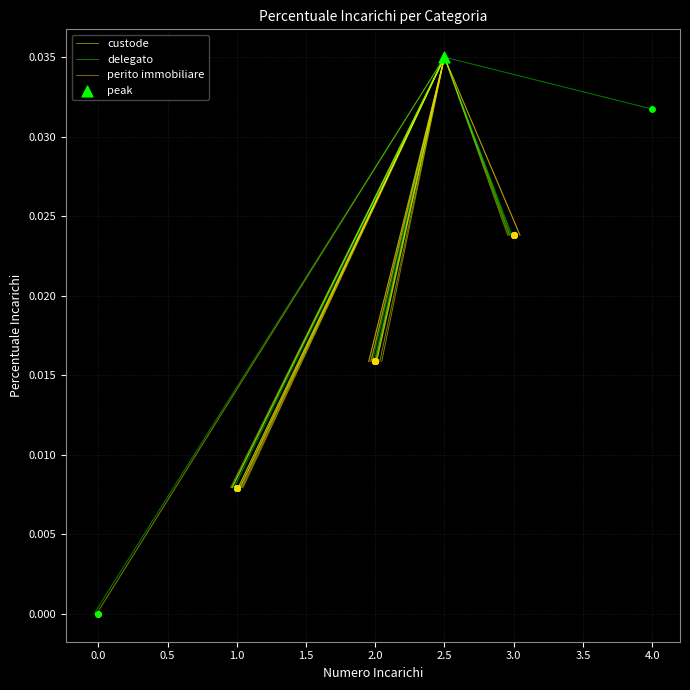

Which series has the largest Y range (max minus min)?

custode